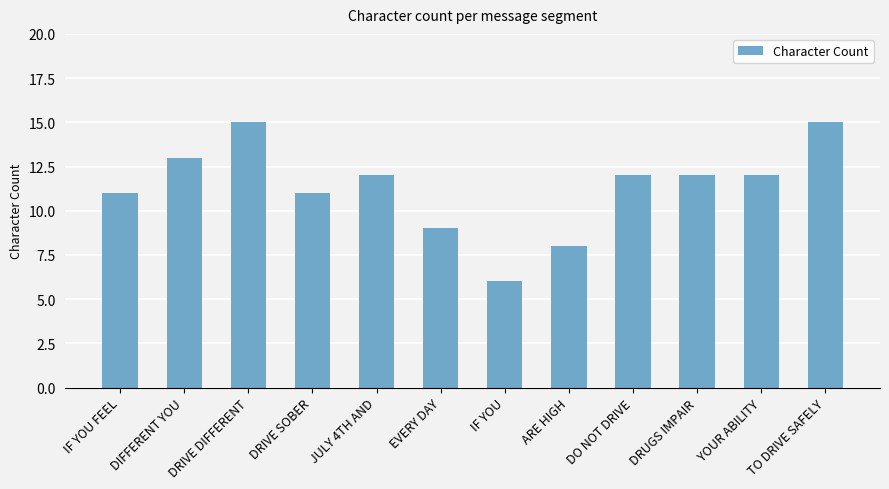

How many bars are there in total?

12